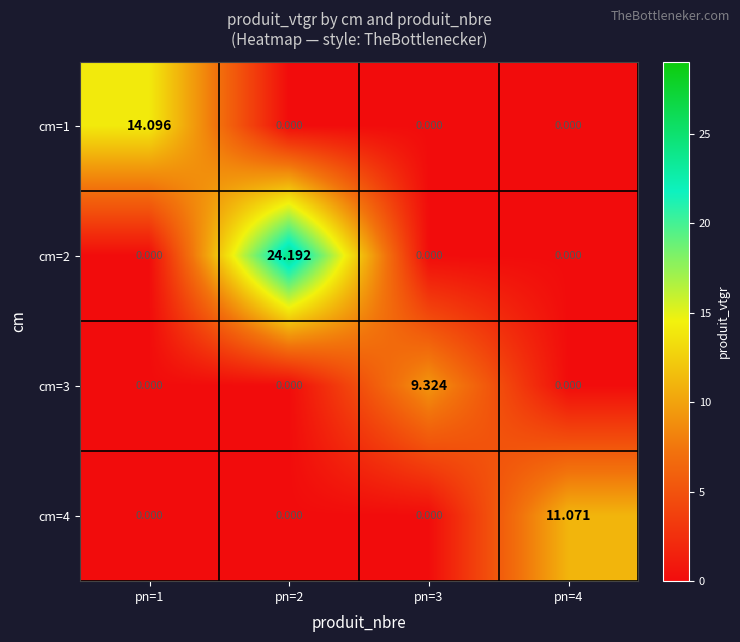

What is the difference between the highest and lowest values at pn=2?

24.2